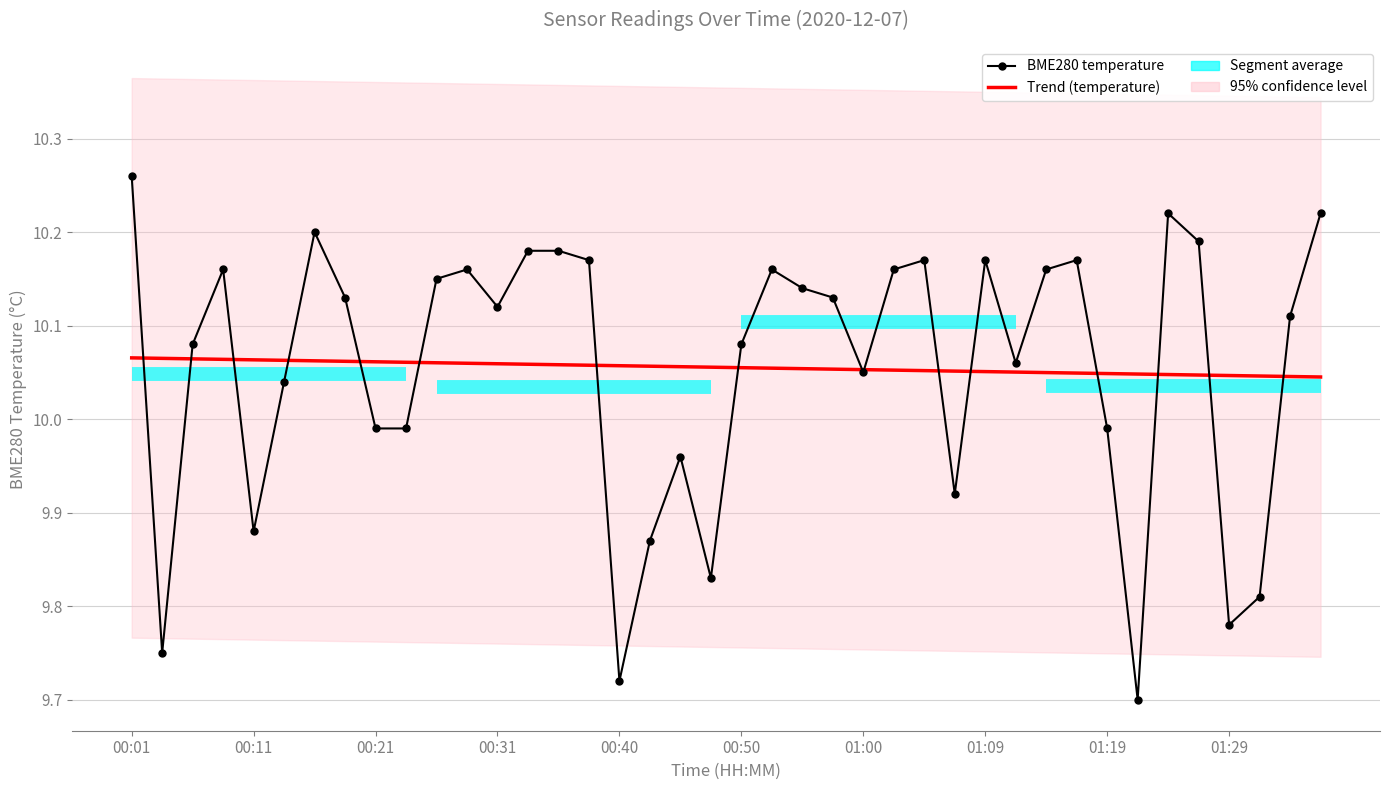

What is the approximate value of Trend (temperature) at 00:11?

10.1